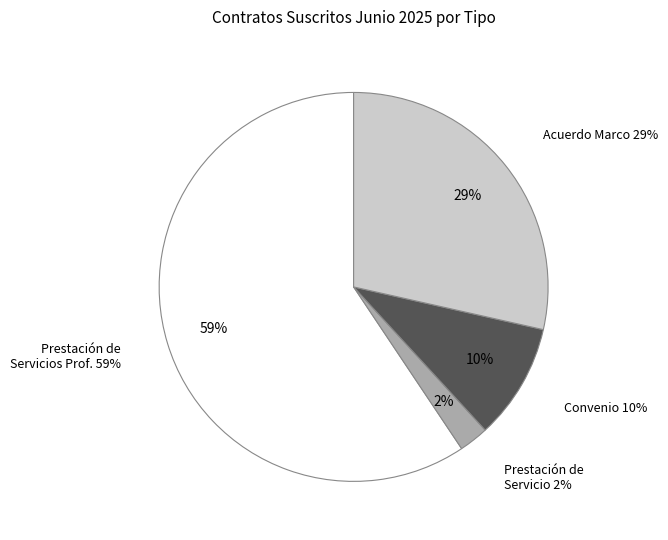

Does PRESTACION DE SERVICIO account for over 50% of the chart?

No